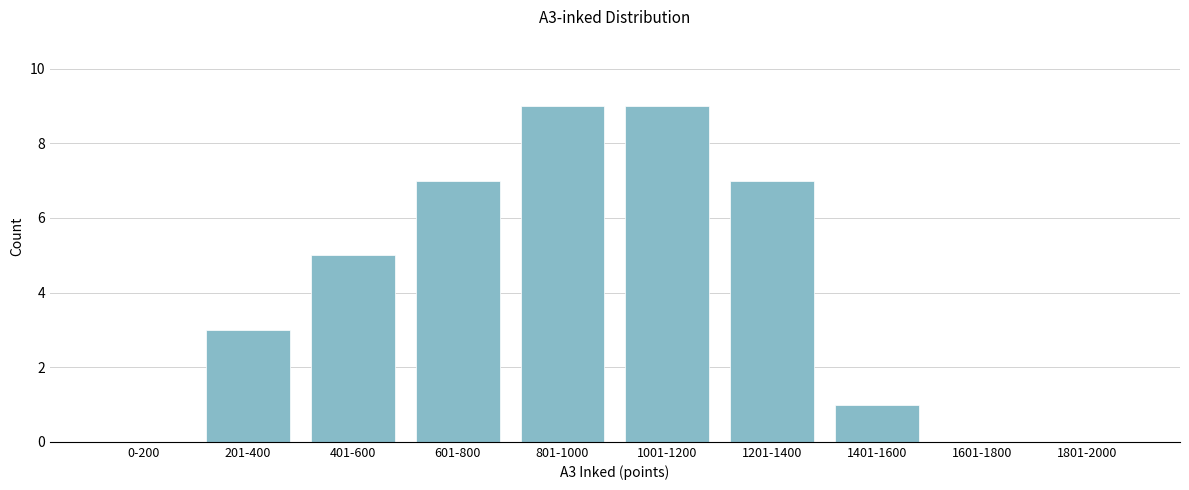

Reading left to right, transcribe all the data shown in this chart.

0-200=0	201-400=3	401-600=5	601-800=7	801-1000=9	1001-1200=9	1201-1400=7	1401-1600=1	1601-1800=0	1801-2000=0